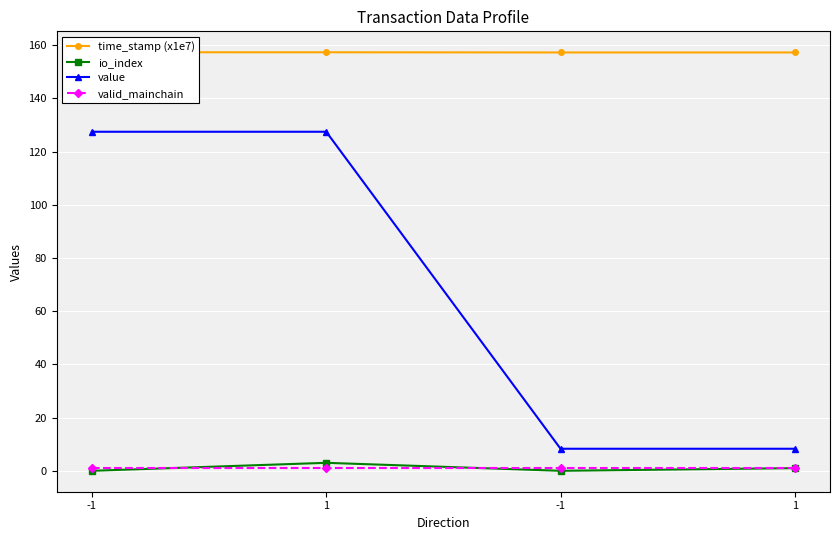

At which category does io_index reach its first local peak?

1